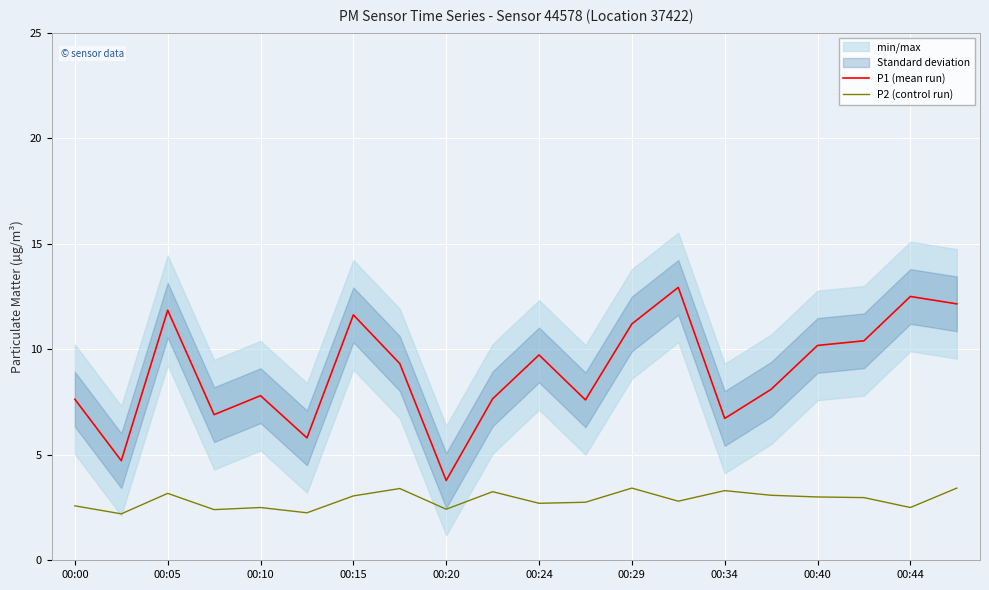

What is the maximum value shown in the chart?

12.9